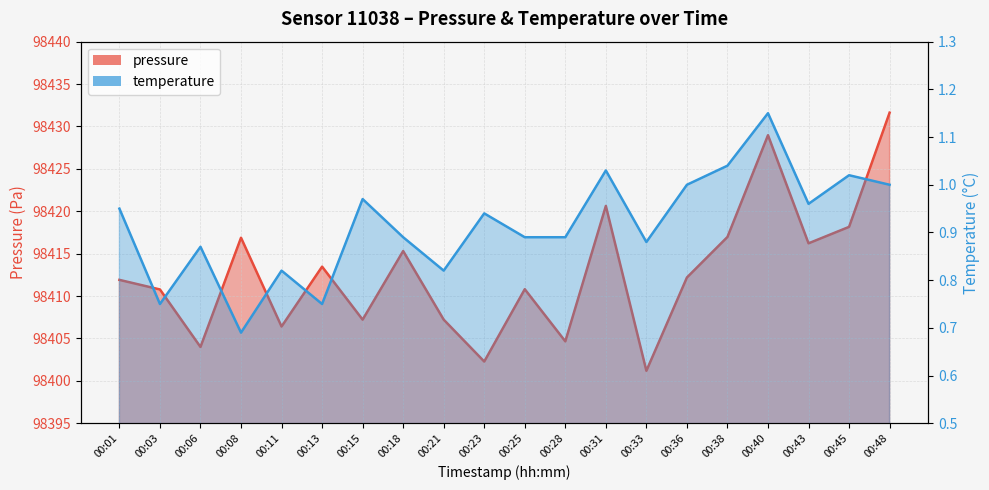

Reading left to right, what are all the values shown in this chart?

pressure: 00:01=98411.9	00:03=98410.8	00:06=98404.0	00:08=98416.9	00:11=98406.4	00:13=98413.5	00:15=98407.2	00:18=98415.3	00:21=98407.2	00:23=98402.3	00:25=98410.8	00:28=98404.7	00:31=98420.6	00:33=98401.2	00:36=98412.2	00:38=98417.0	00:40=98429.0	00:43=98416.2	00:45=98418.2	00:48=98431.6
temperature: 00:01=0.9	00:03=0.8	00:06=0.9	00:08=0.7	00:11=0.8	00:13=0.8	00:15=1.0	00:18=0.9	00:21=0.8	00:23=0.9	00:25=0.9	00:28=0.9	00:31=1.0	00:33=0.9	00:36=1.0	00:38=1.0	00:40=1.1	00:43=1.0	00:45=1.0	00:48=1.0